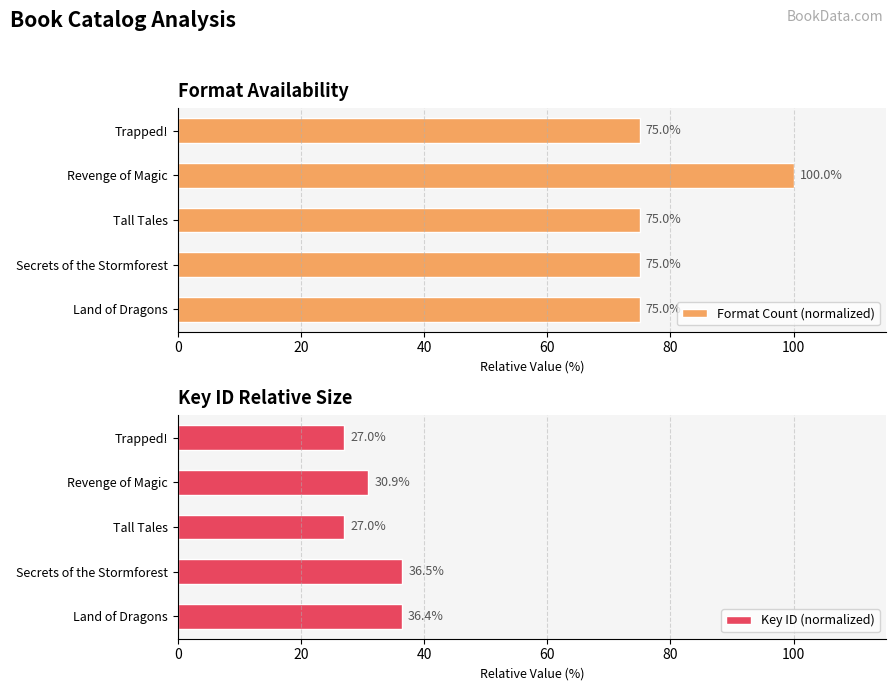

What is the difference between the Key ID (normalized) values at Secrets of the Stormforest and Revenge of Magic?

5.5